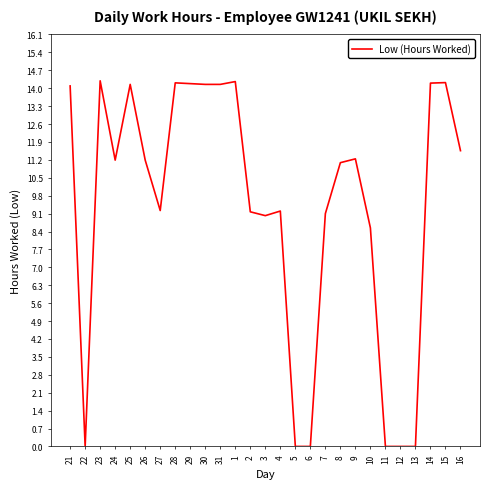

True or false: the data shows -6.5 at 5.

False